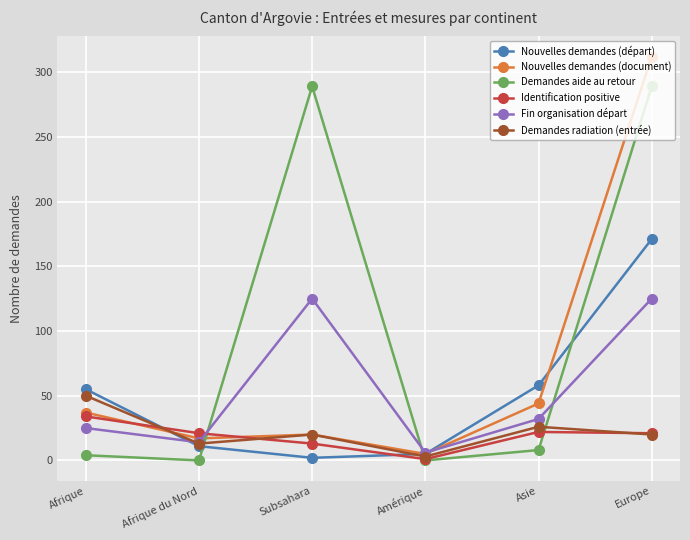

The Identification positive series shows 10 at Europe. True or false?

False